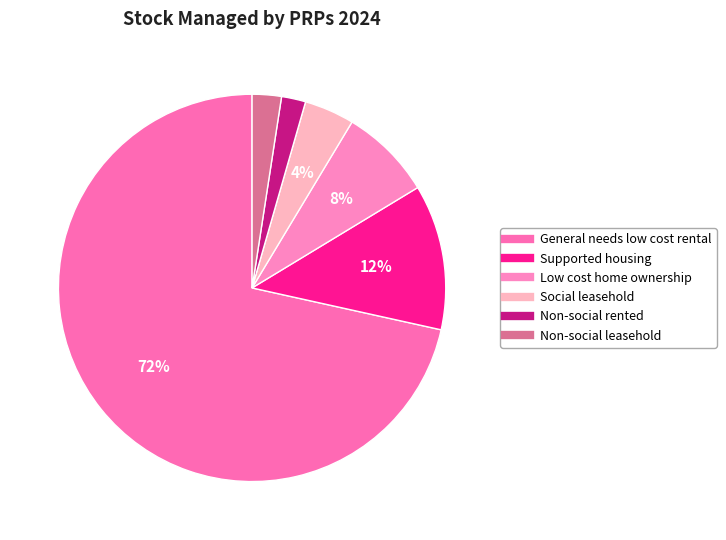

Does Social leasehold represent more than half of the total?

No